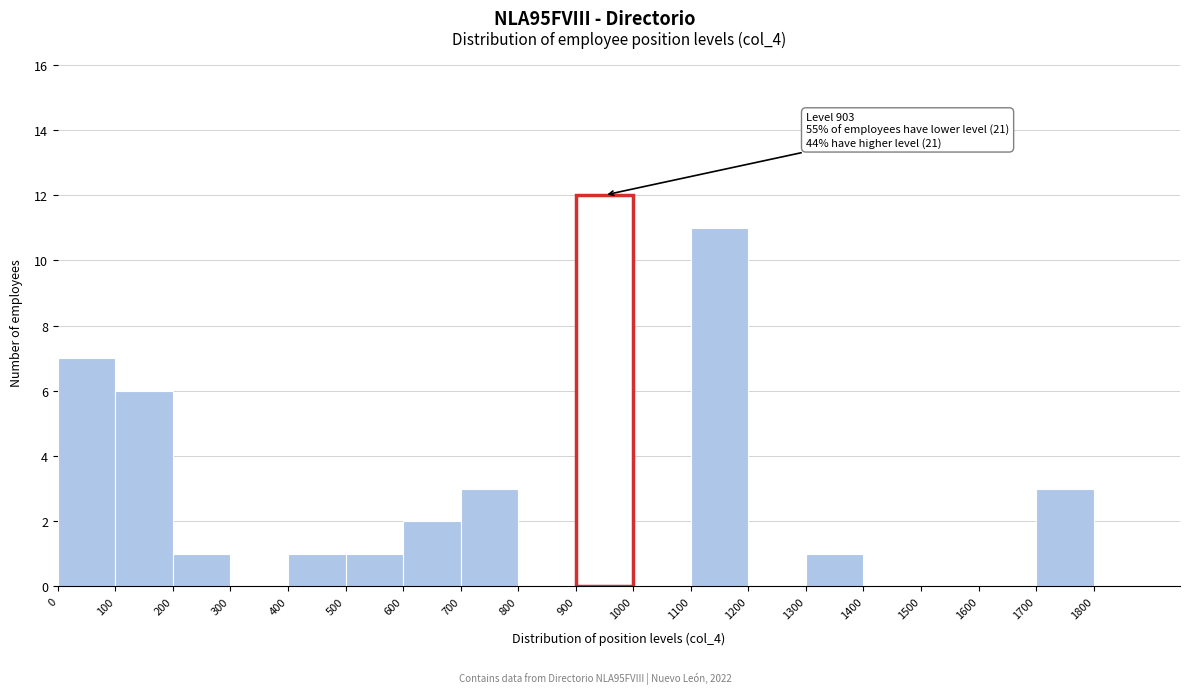

Which range on the x-axis has the tallest bar?

900 to 1000